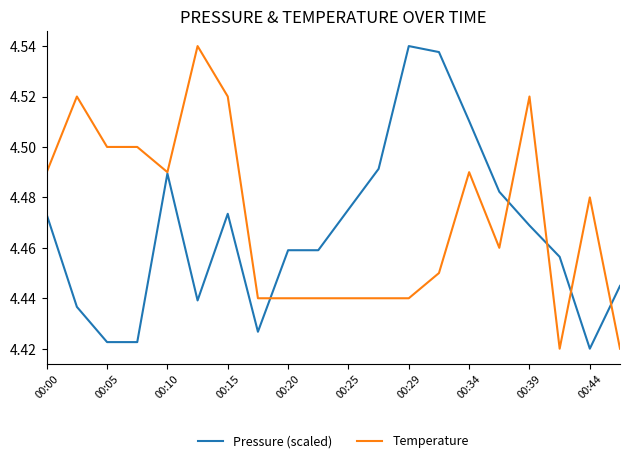

List the series in order of their overall mean, lowest first.

Pressure (scaled), Temperature